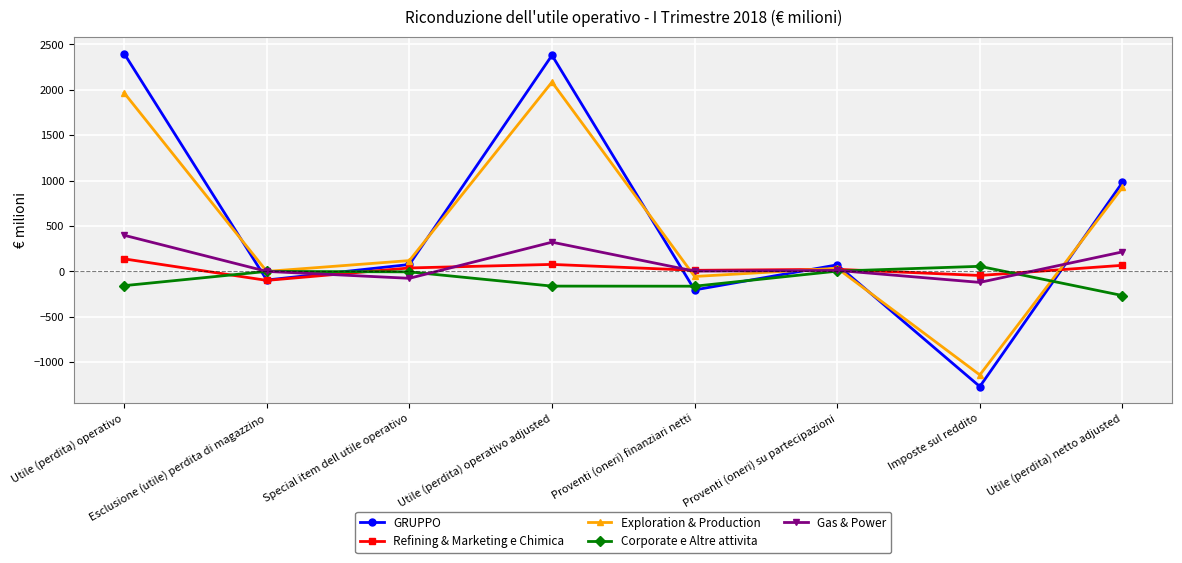

Which series has the largest total across all categories?

GRUPPO